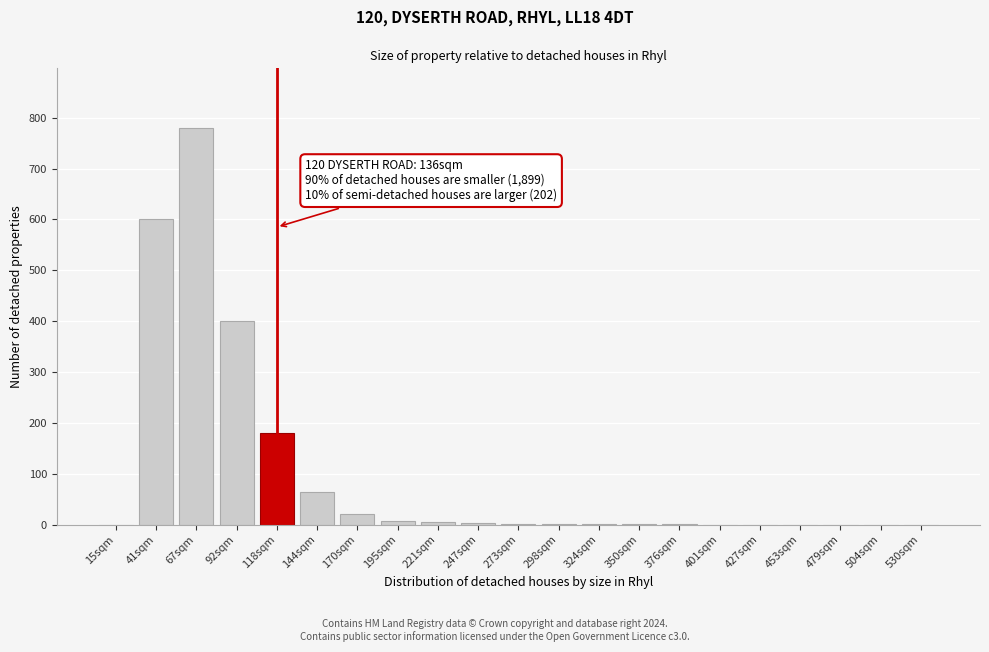

At which label is the value closest to 390?

92sqm